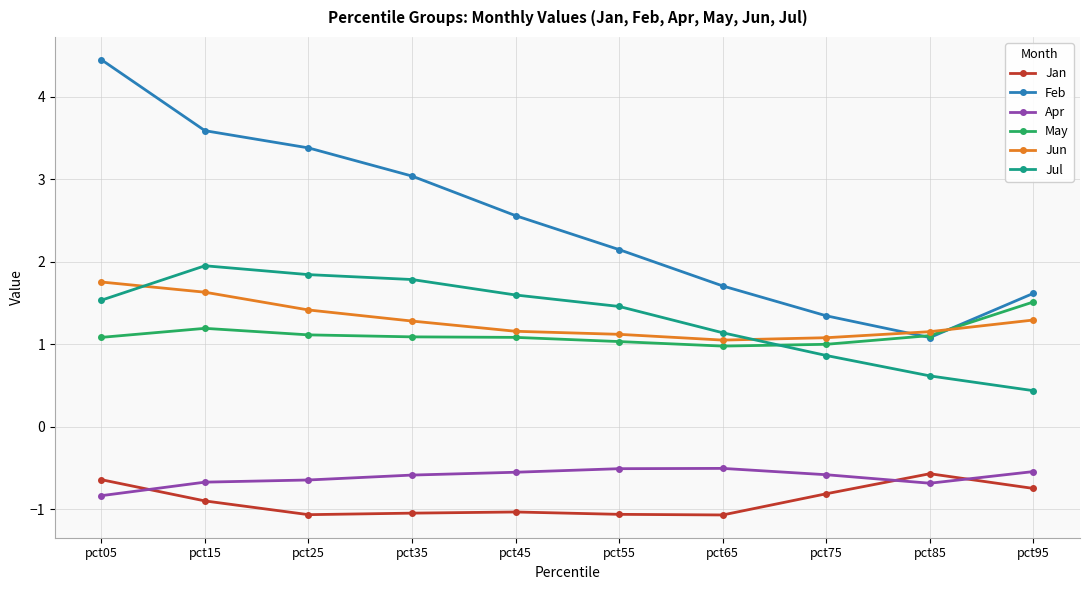

Which series ends up on top after the final intersection of Jun and Feb?

Feb